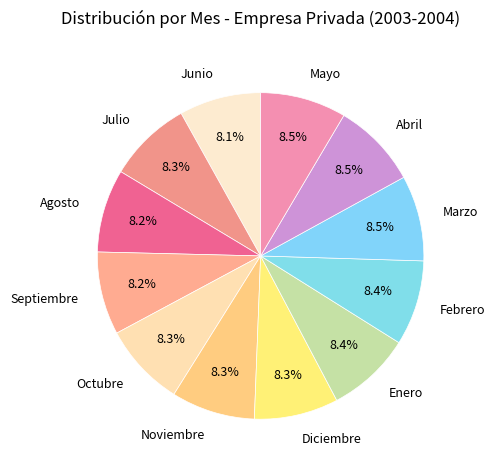

Does Noviembre account for over 50% of the chart?

No